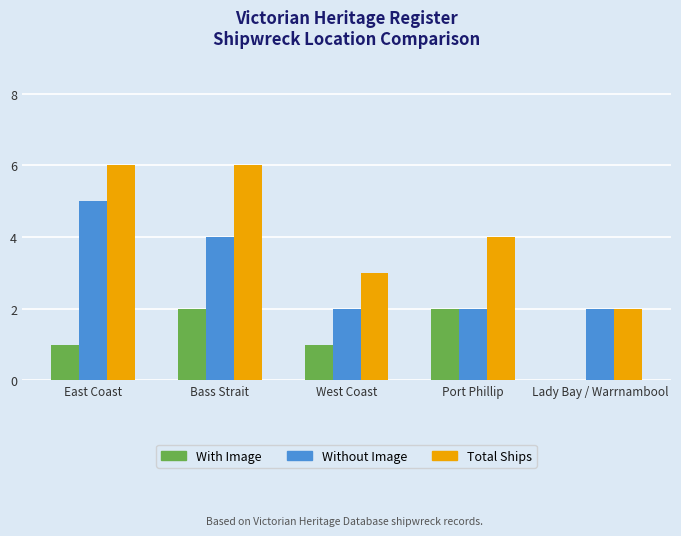

Count the number of categories in the chart.

5